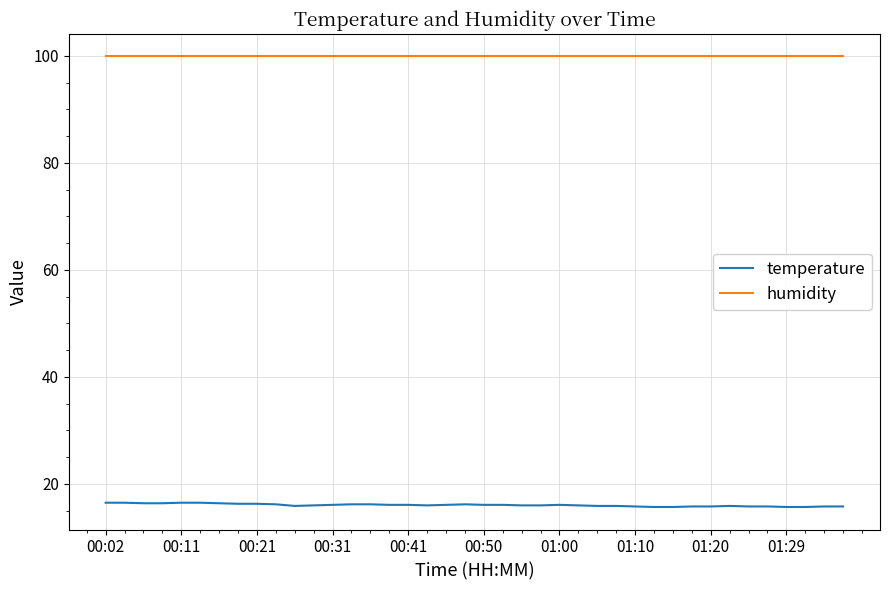

Which series has the widest spread of values?

temperature